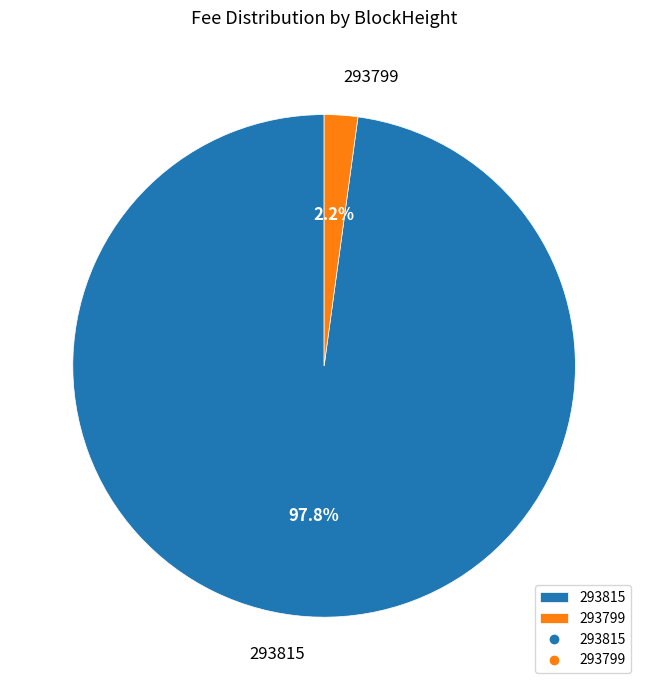

Combined, what portion of the pie is 293799 and 293815?

100.0%